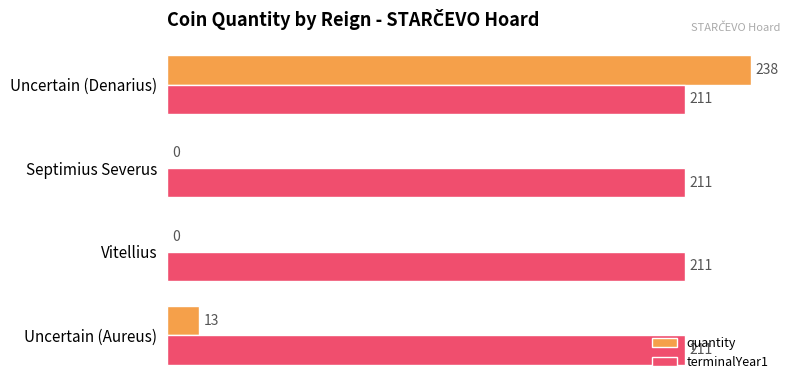

True or false: quantity has a value of 238 at Uncertain (Denarius).

True